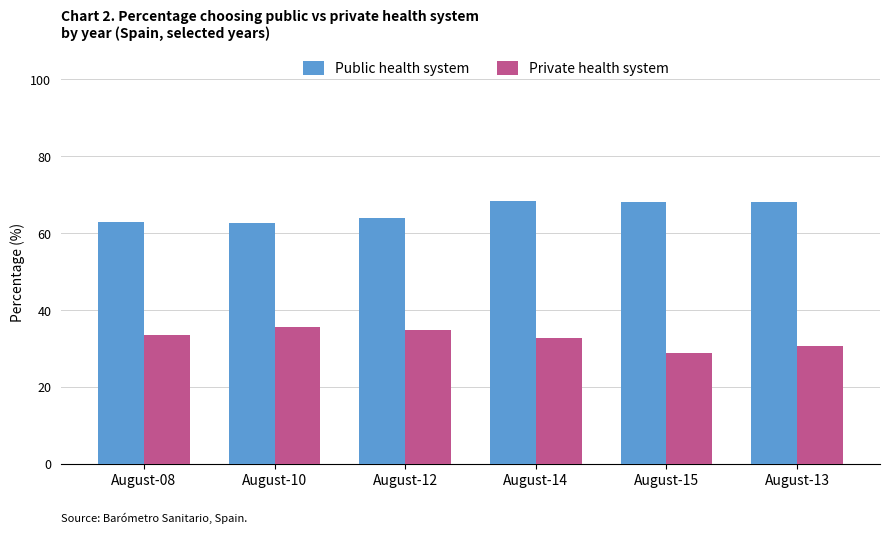

What is the difference between the Private health system values at August-08 and August-14?

0.9